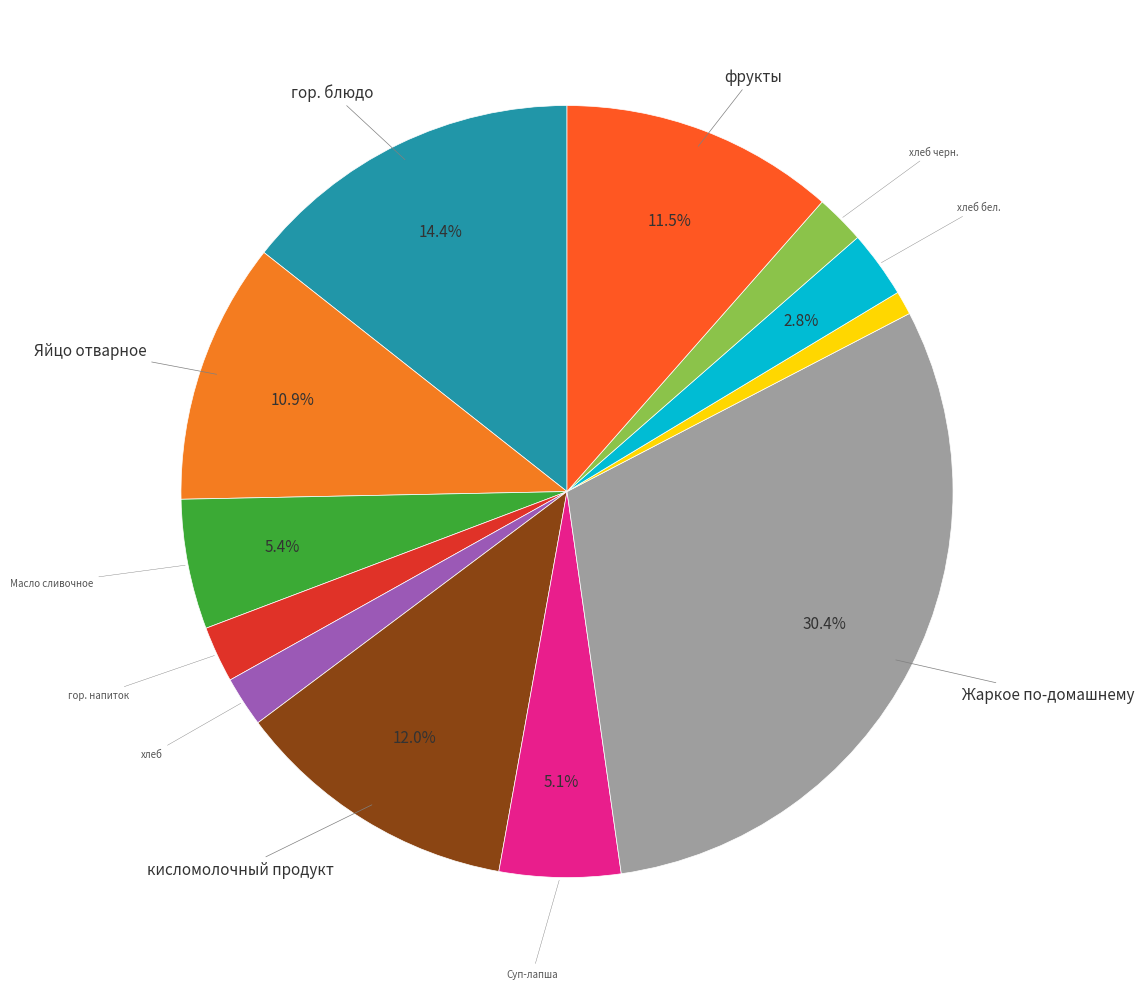

How many segments does this pie chart have?

12